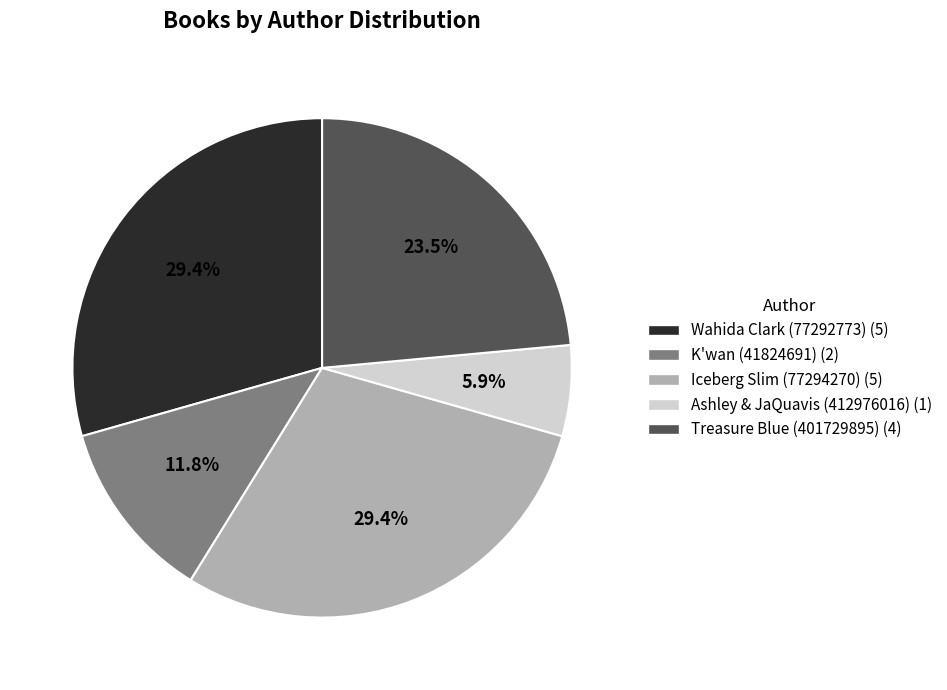

Is it true that K'wan (41824691) is 1% of the pie?

False